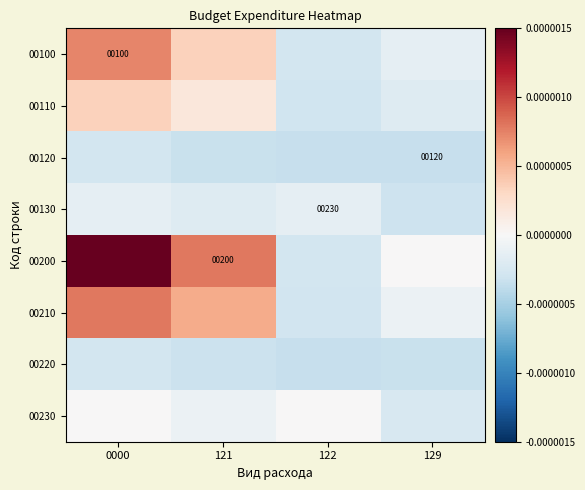

Which has a higher value, 129 or 122?

129